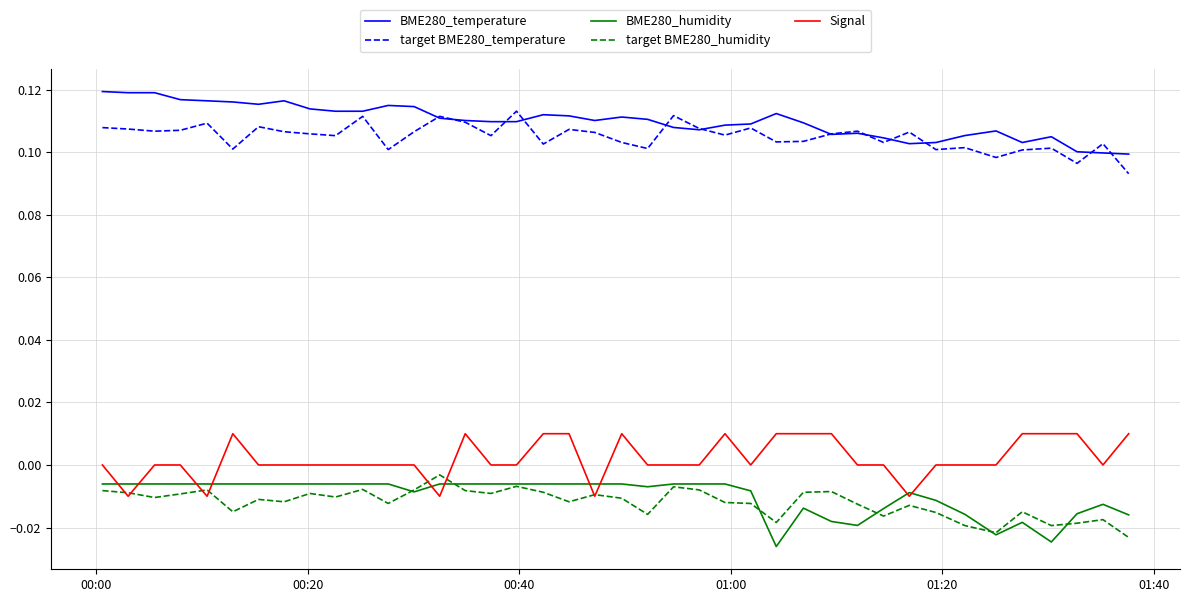

What are all the series names shown in the legend?

BME280_temperature, target BME280_temperature, BME280_humidity, target BME280_humidity, Signal